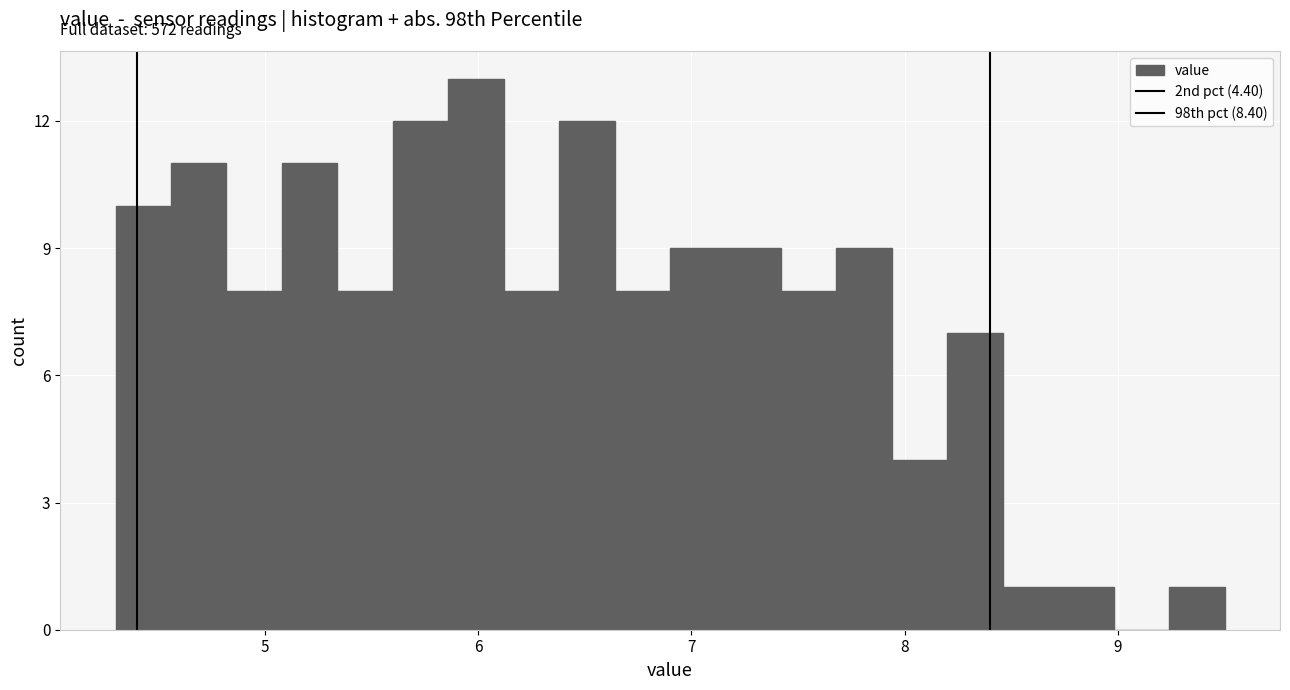

Read against the x-axis, roughly where is the centre of the tallest bar?

6.0